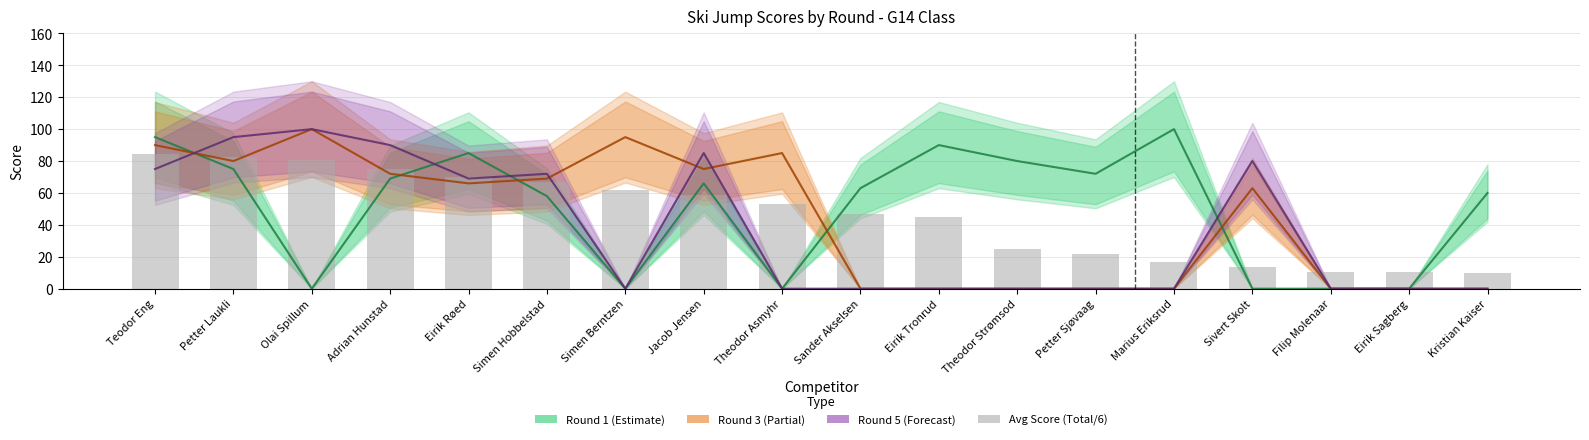

Where is Round 1 nearest to the value 50?

Simen Hobbelstad